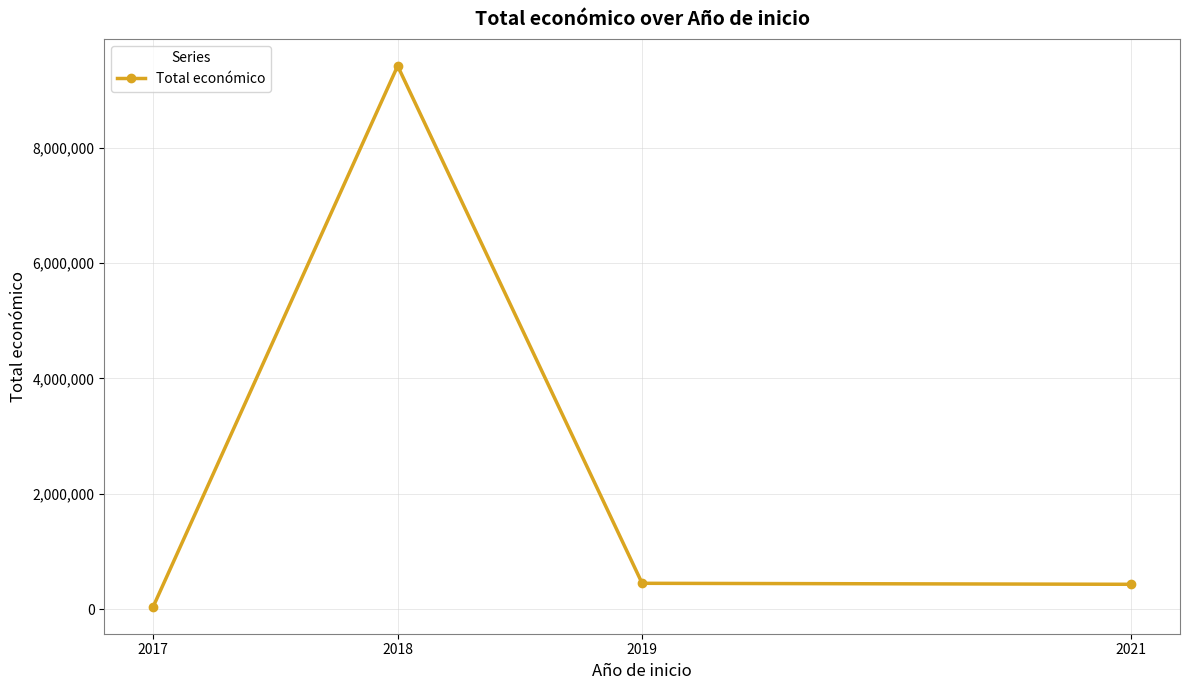

True or false: there are more than 0 points higher than both neighbors.

True